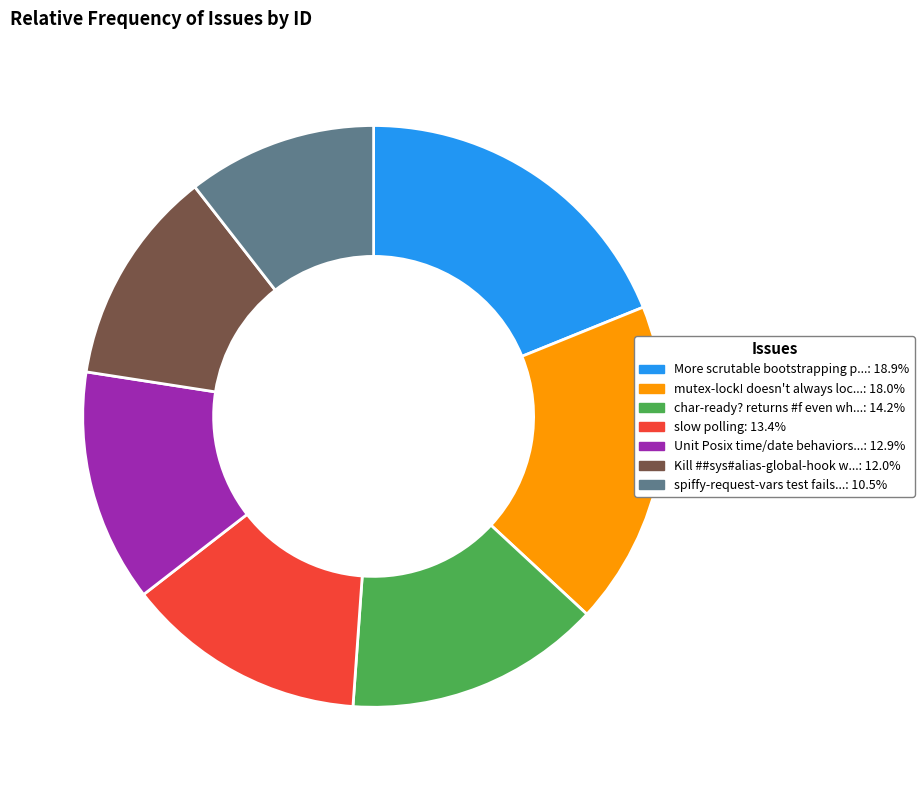

Combined, do char-ready? returns #f even wh...: 14.2% and More scrutable bootstrapping p...: 18.9% account for over 50%?

No